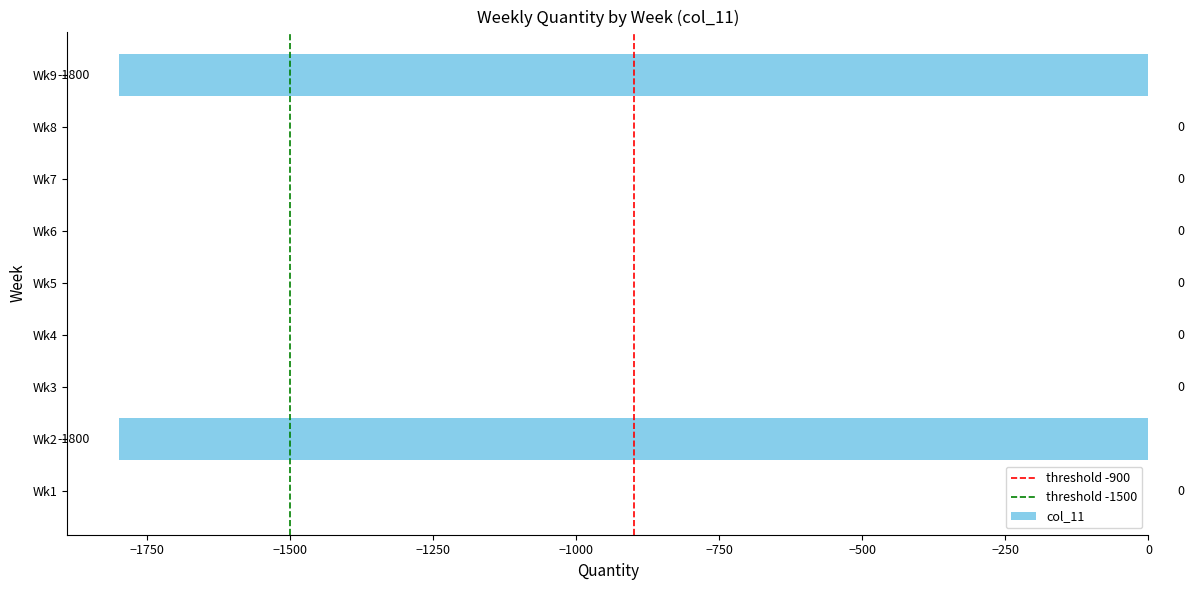

Reading bottom to top, what are all the values shown in this chart?

Wk1=0	Wk2=-1800	Wk3=0	Wk4=0	Wk5=0	Wk6=0	Wk7=0	Wk8=0	Wk9=-1800